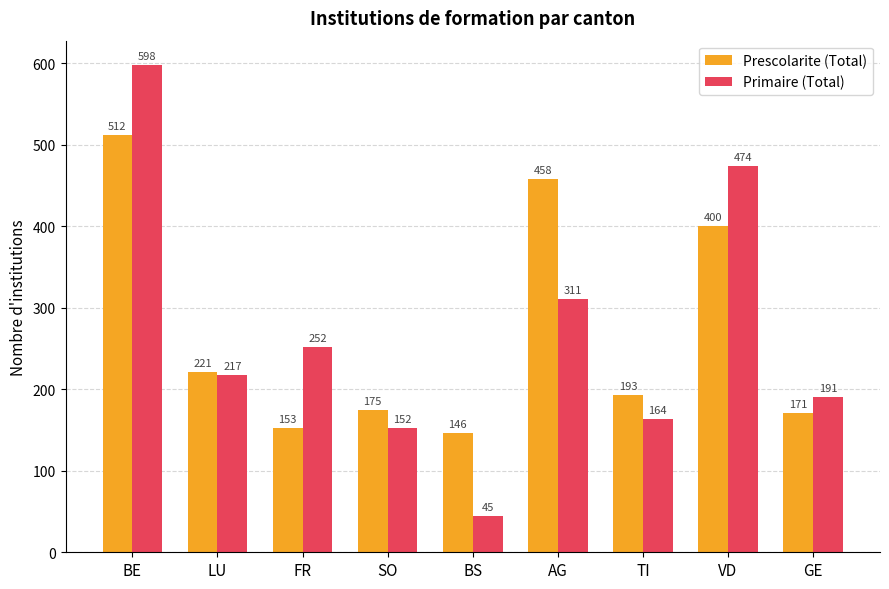

How many groups of bars are there?

9